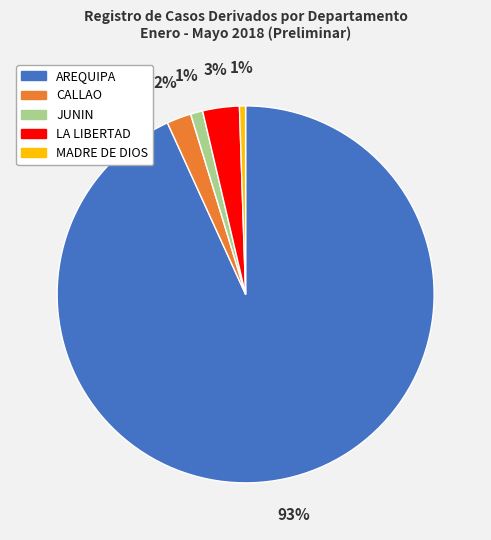

Is it true that CALLAO is 2% of the pie?

True